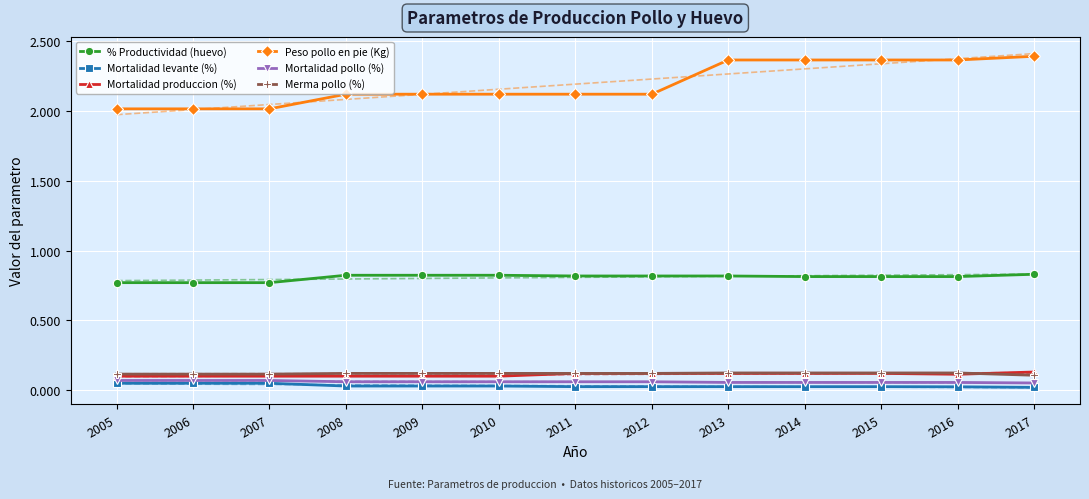

Count the % Productividad (huevo) values in the range 0 to 1.

13